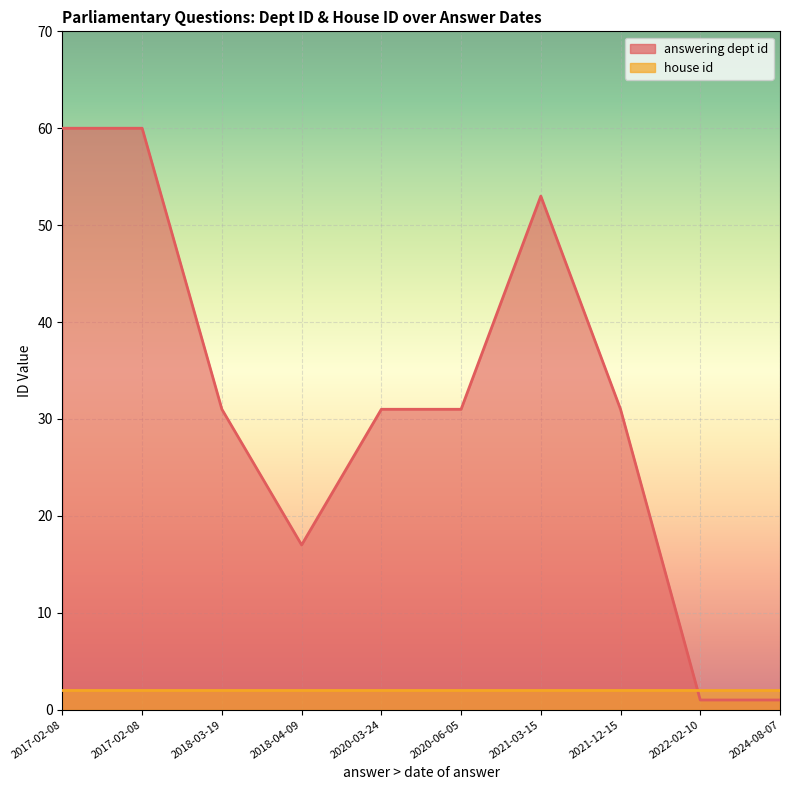

Reading left to right, what are all the values shown in this chart?

60	60	31	17	31	31	53	31	1	1